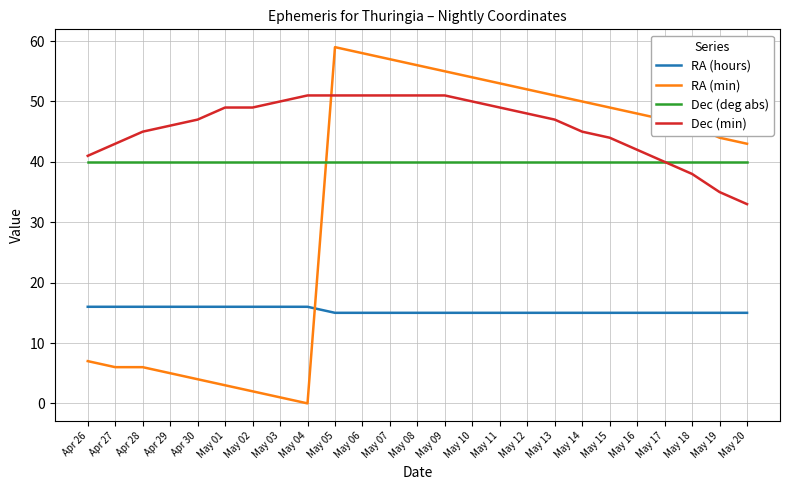

What position from the left is May 20?

25